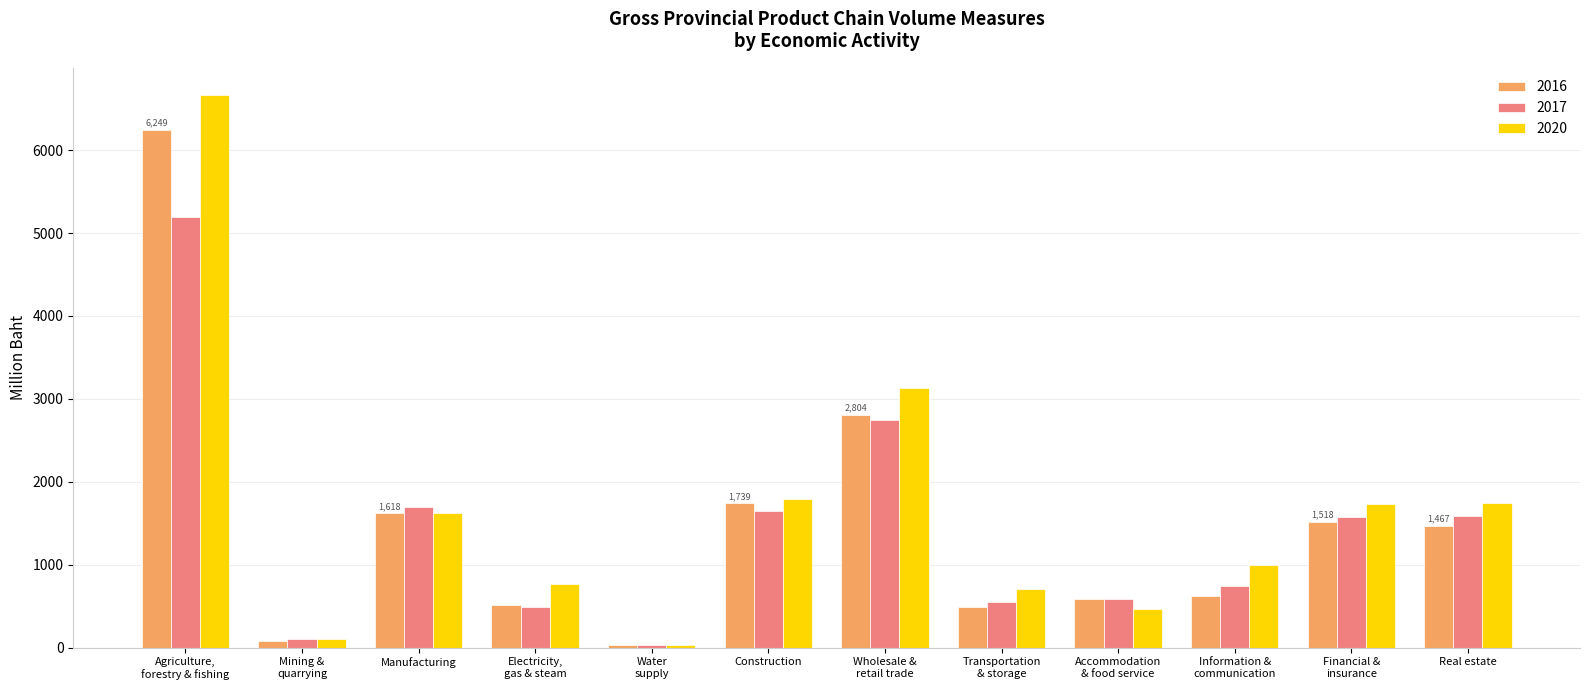

At which label is 2017 closest to 2613?

Wholesale &
retail trade